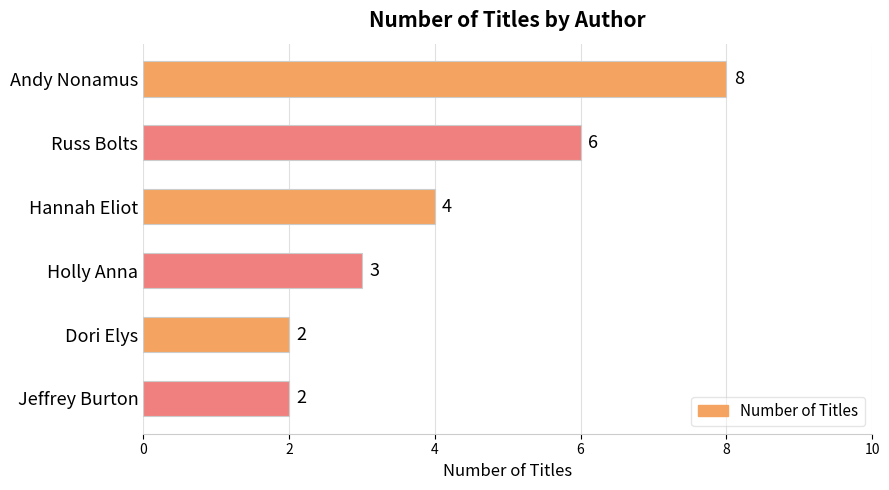

True or false: the data shows 6 at Russ Bolts.

True